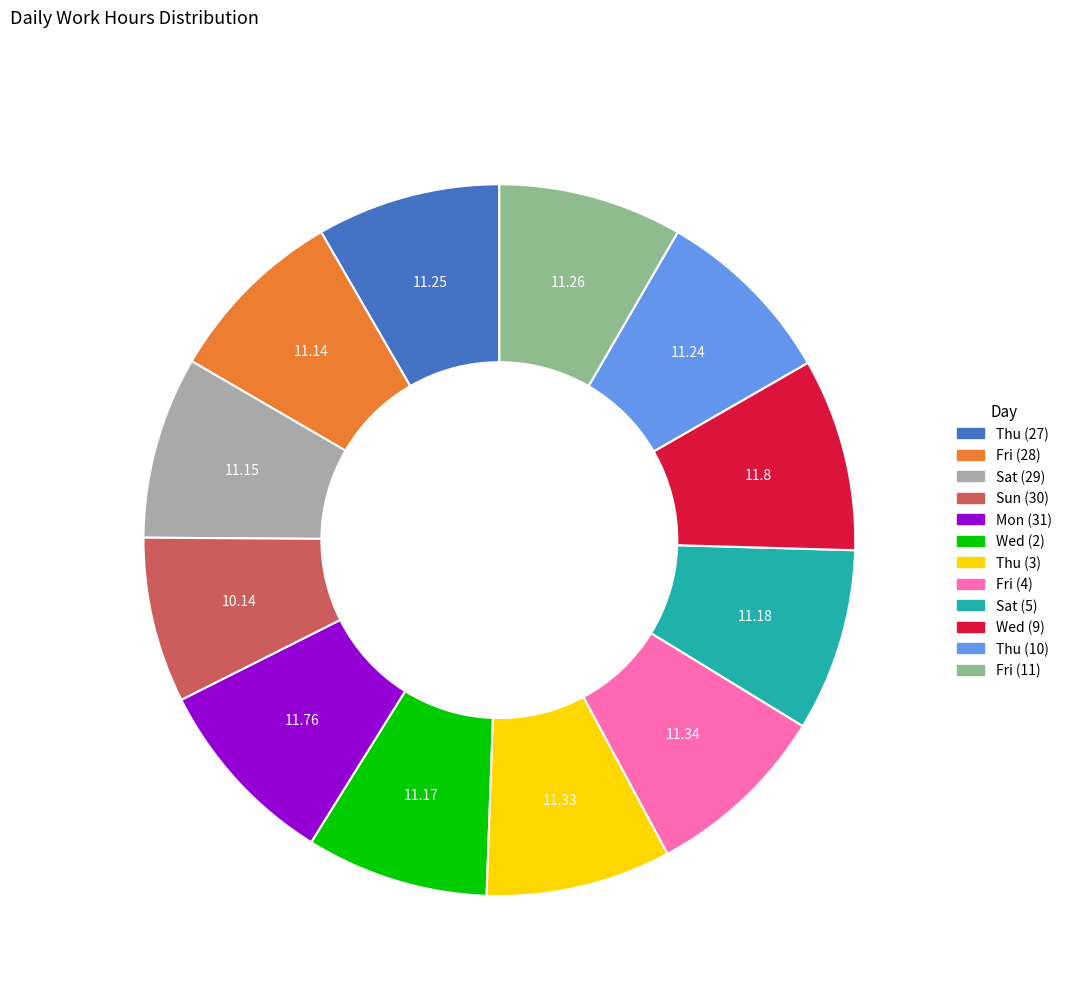

Do Thu (3) and Sun (30) together represent more than half of the pie?

No